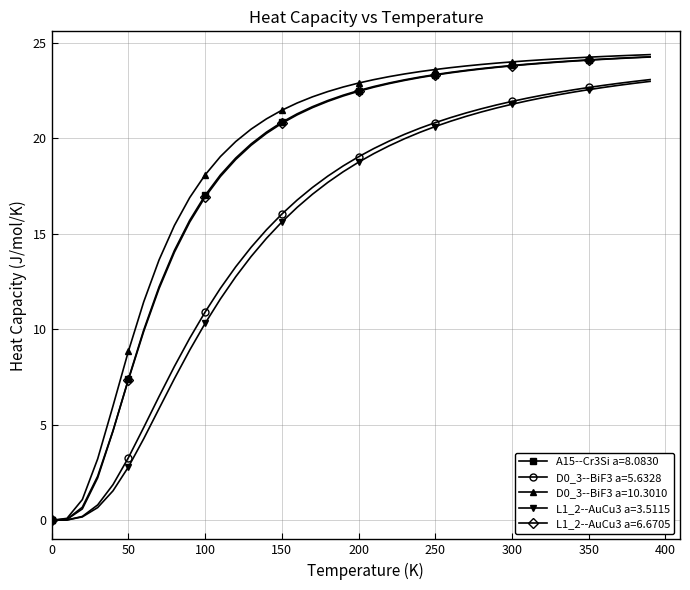

What is the maximum value for L1_2--AuCu3 a=6.6705?

24.2